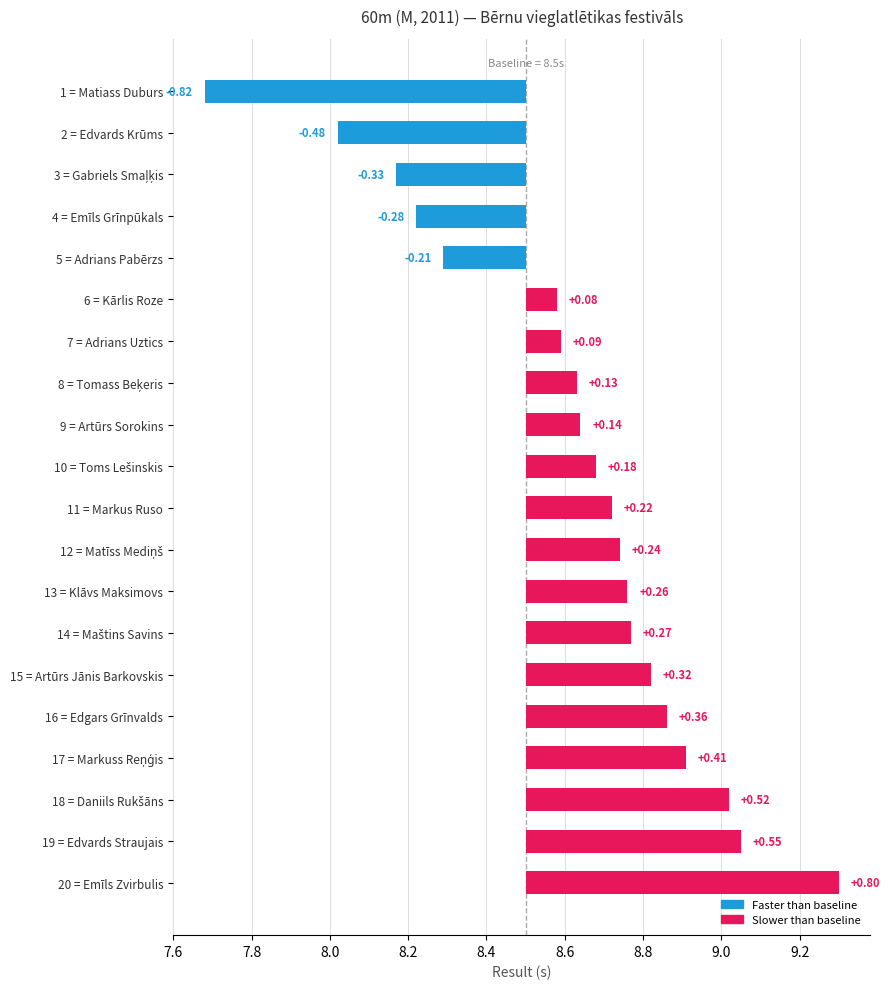

What is the greatest value displayed?

0.8